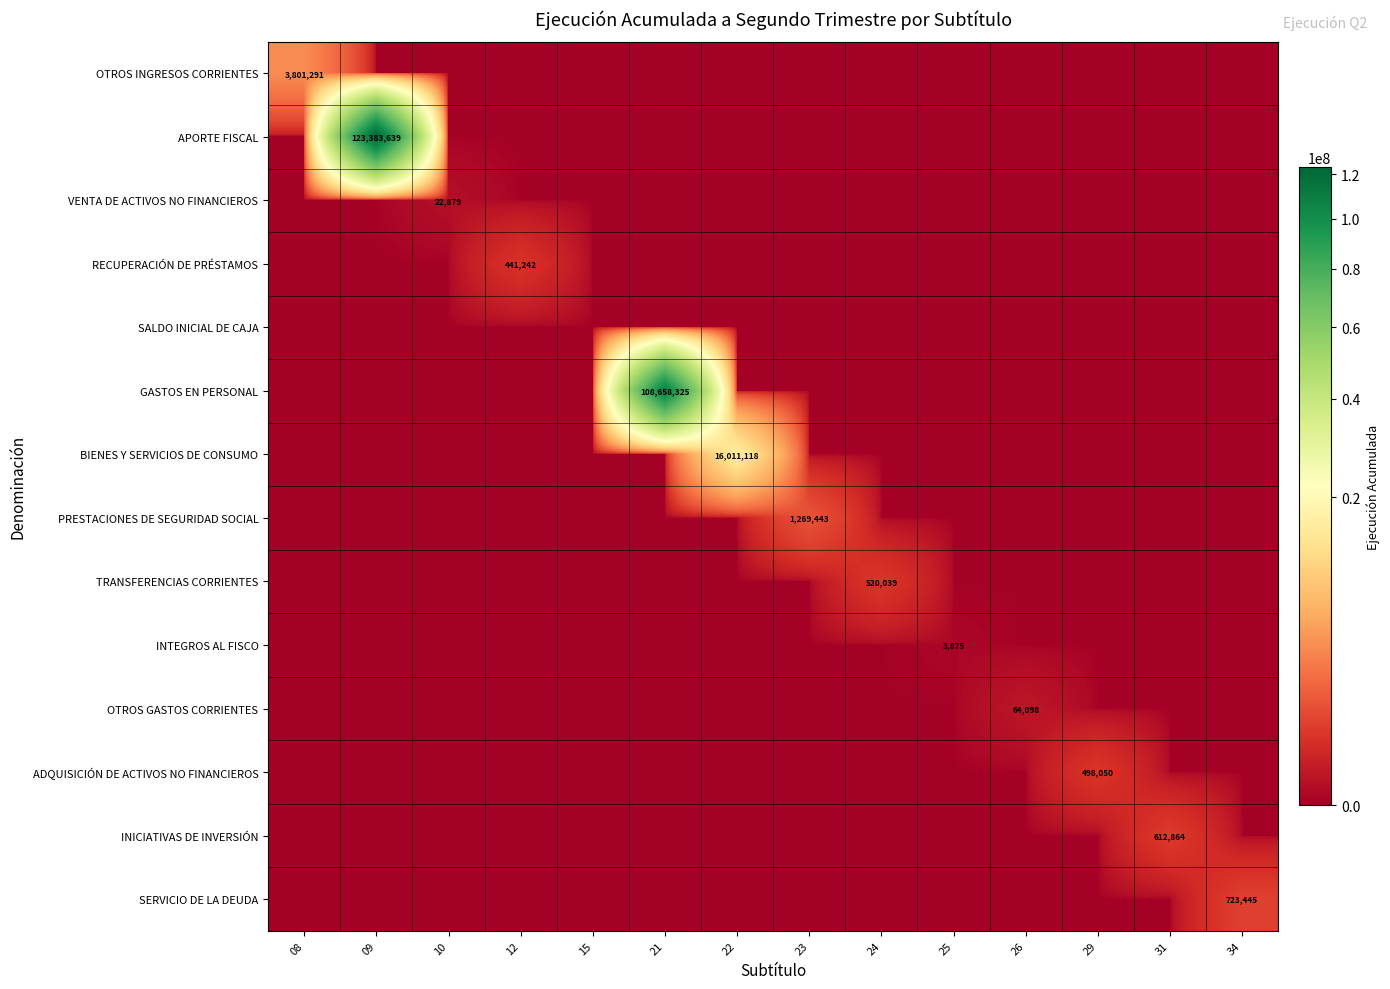

Which series has the largest total across all categories?

APORTE FISCAL